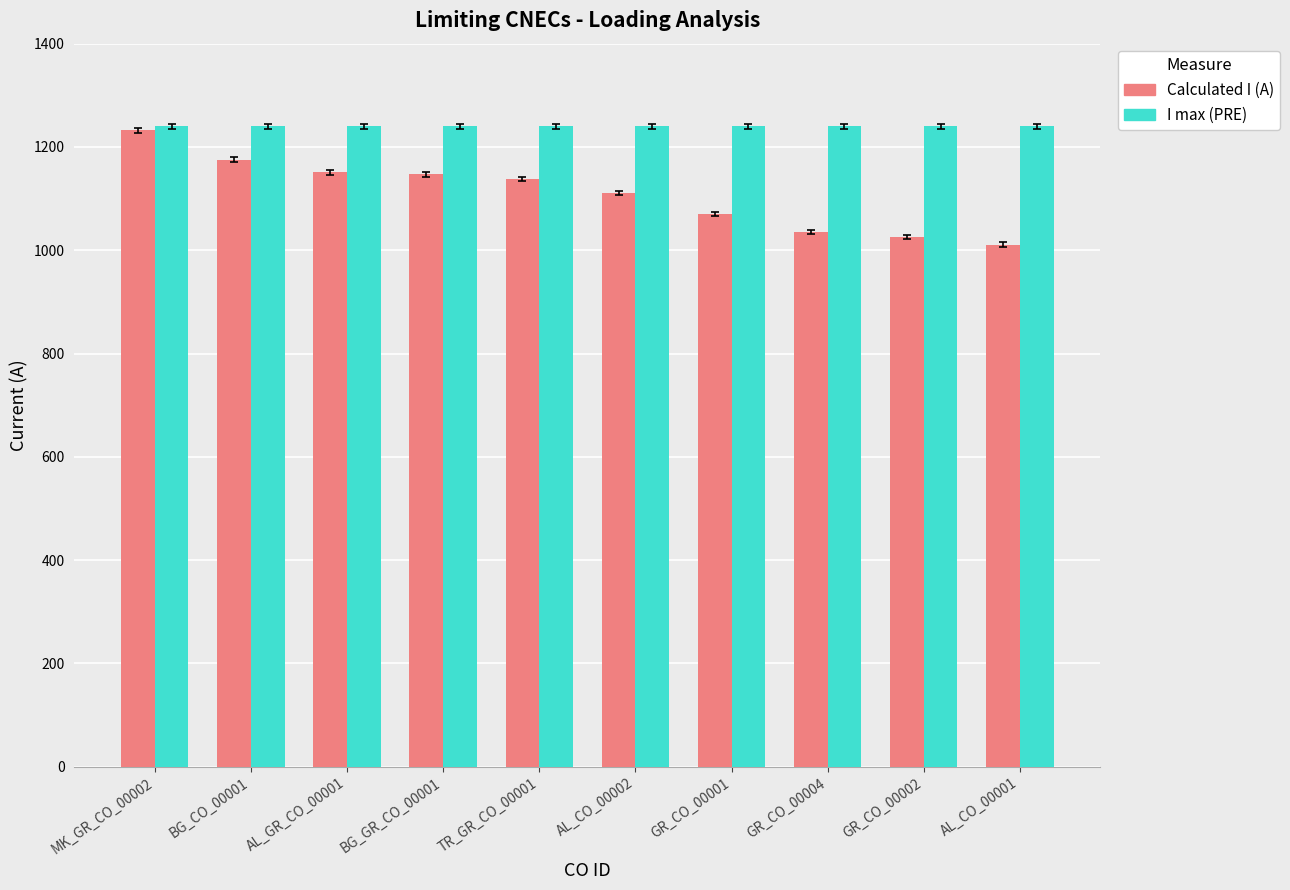

What is the difference between the highest and lowest values at TR_GR_CO_00001?

102